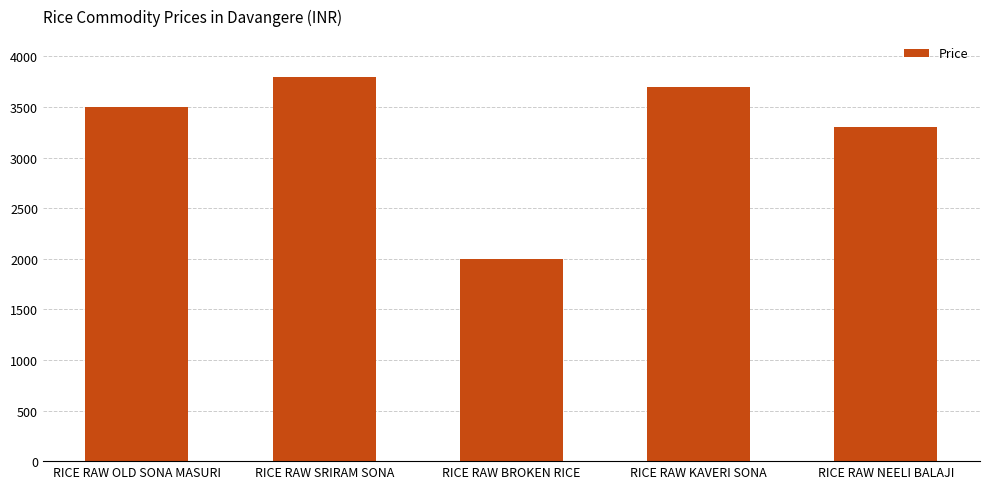

Rank the categories by value from lowest to highest.

RICE RAW BROKEN RICE, RICE RAW NEELI BALAJI, RICE RAW OLD SONA MASURI, RICE RAW KAVERI SONA, RICE RAW SRIRAM SONA